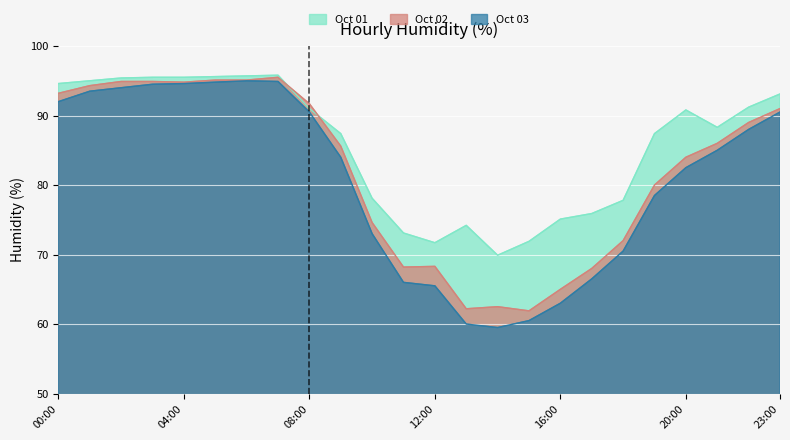

Where is the first local maximum for Oct 02?

07:00